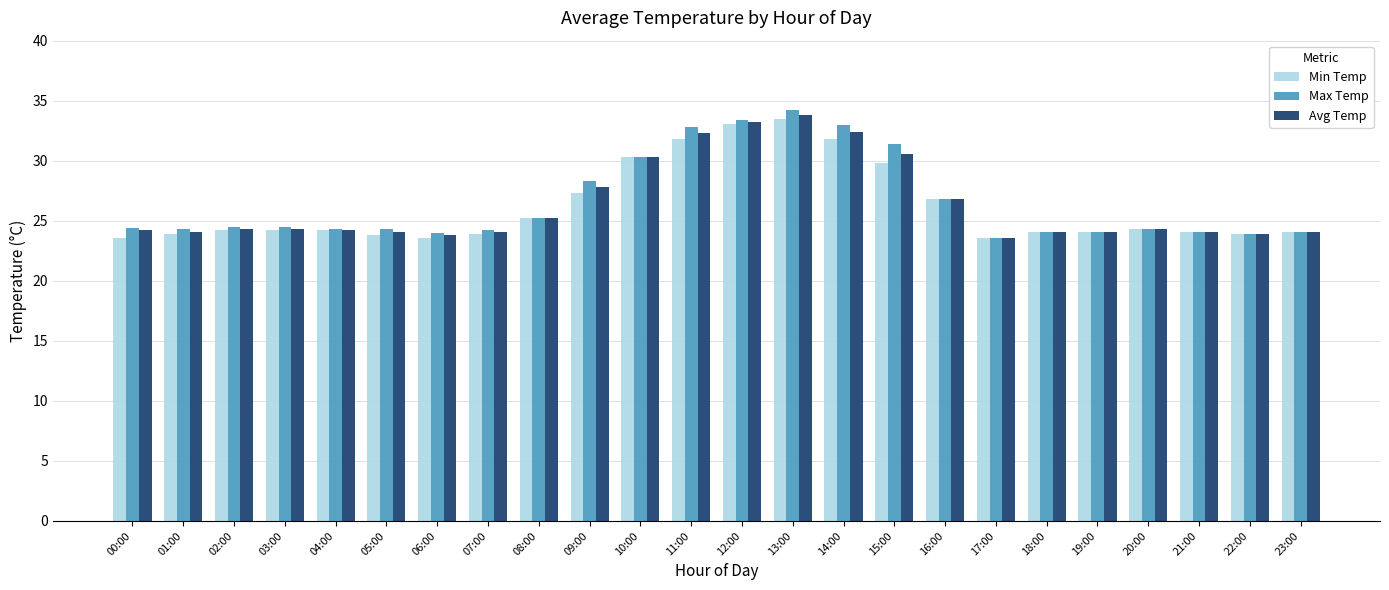

What is the average value of the Avg Temp series?

26.4